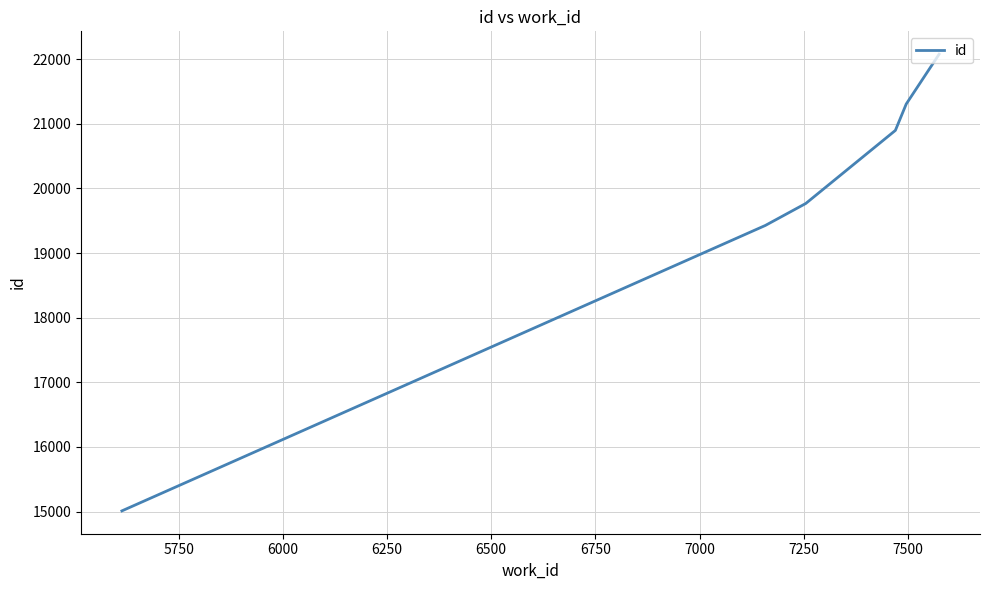

How many series are shown in this chart?

1